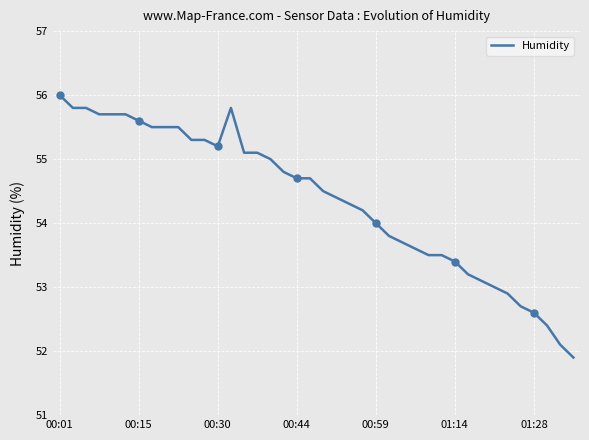

Reading left to right, what are all the values shown in this chart?

56.0	55.8	55.8	55.7	55.7	55.7	55.6	55.5	55.5	55.5	55.3	55.3	55.2	55.8	55.1	55.1	55.0	54.8	54.7	54.7	54.5	54.4	54.3	54.2	54.0	53.8	53.7	53.6	53.5	53.5	53.4	53.2	53.1	53.0	52.9	52.7	52.6	52.4	52.1	51.9